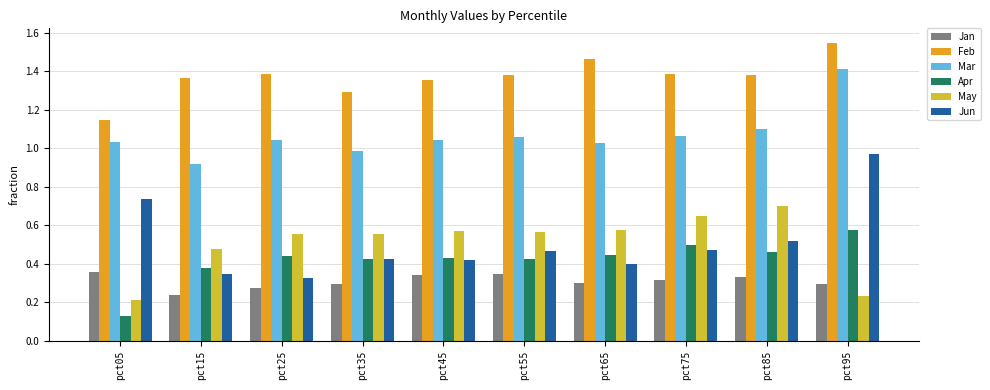

Count the number of data series in this chart.

6